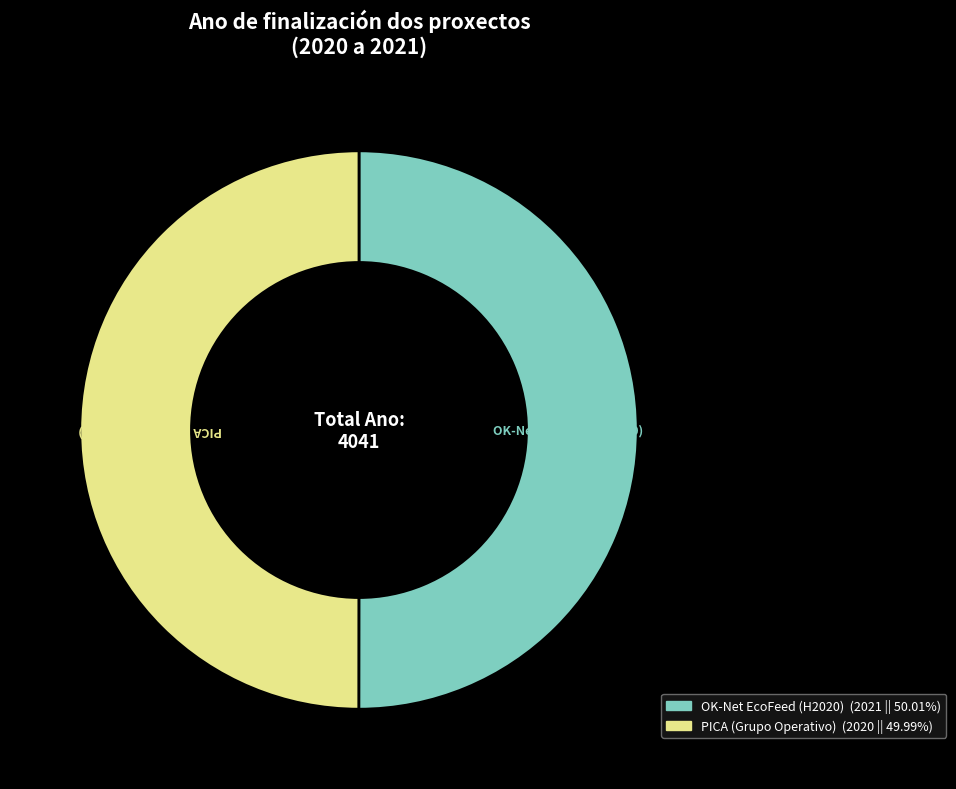

Is the sum of OK-Net EcoFeed (H2020) and PICA (Grupo Operativo) greater than half?

Yes